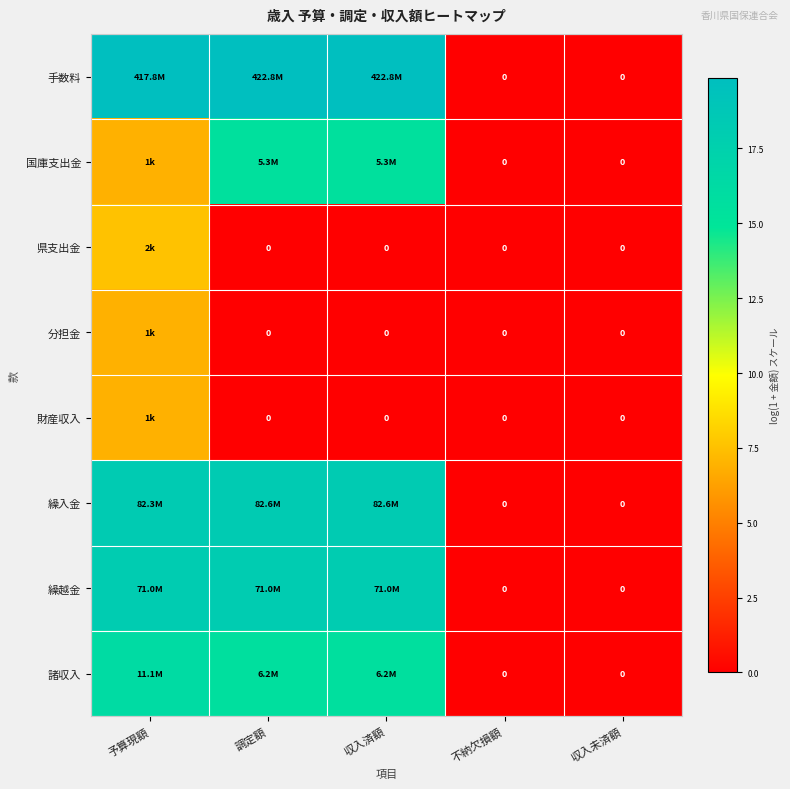

At 予算現額, list the series in order from largest to smallest.

手数料, 繰入金, 繰越金, 諸収入, 県支出金, 国庫支出金, 分担金, 財産収入